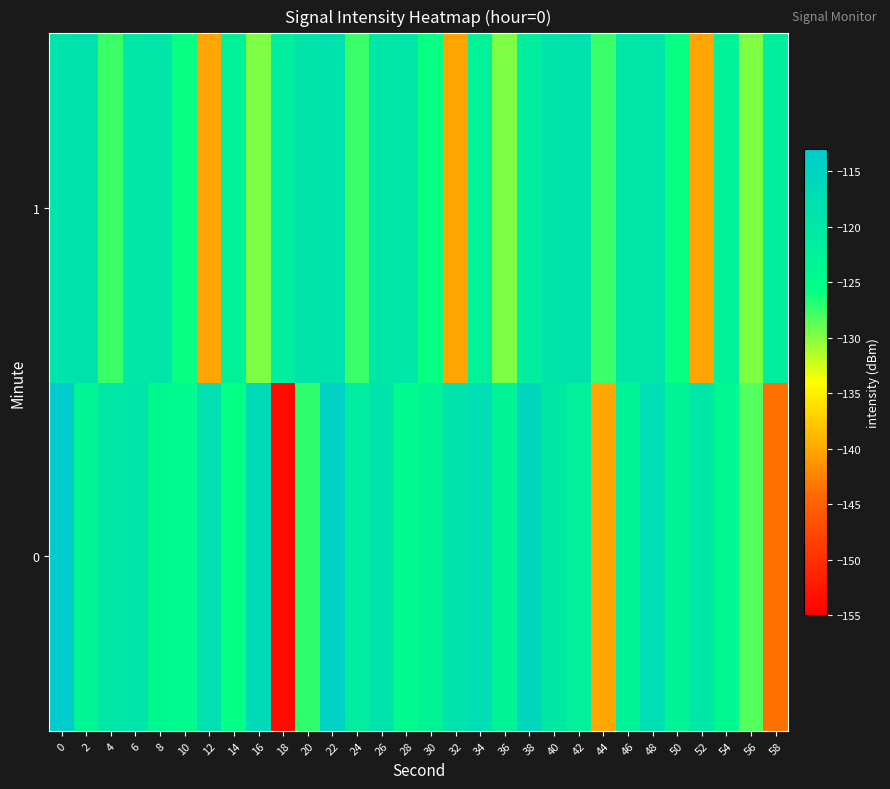

Count the number of data series in this chart.

2